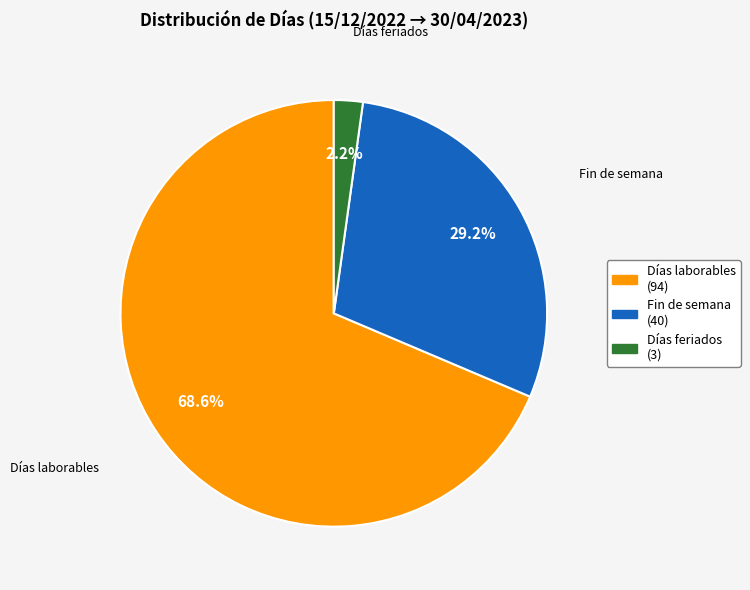

Between Días laborables and Fin de semana, which is larger?

Días laborables